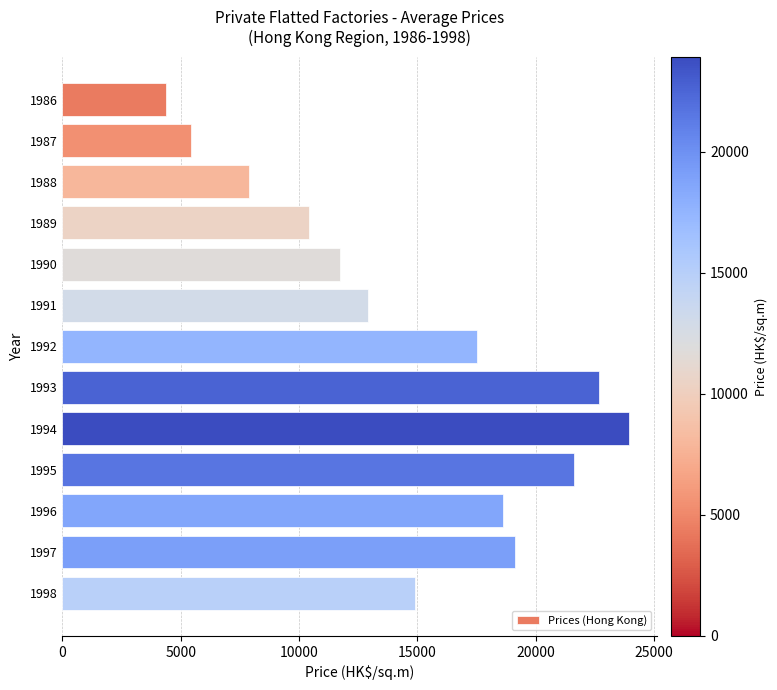

Which label corresponds to the largest value in the chart?

1994